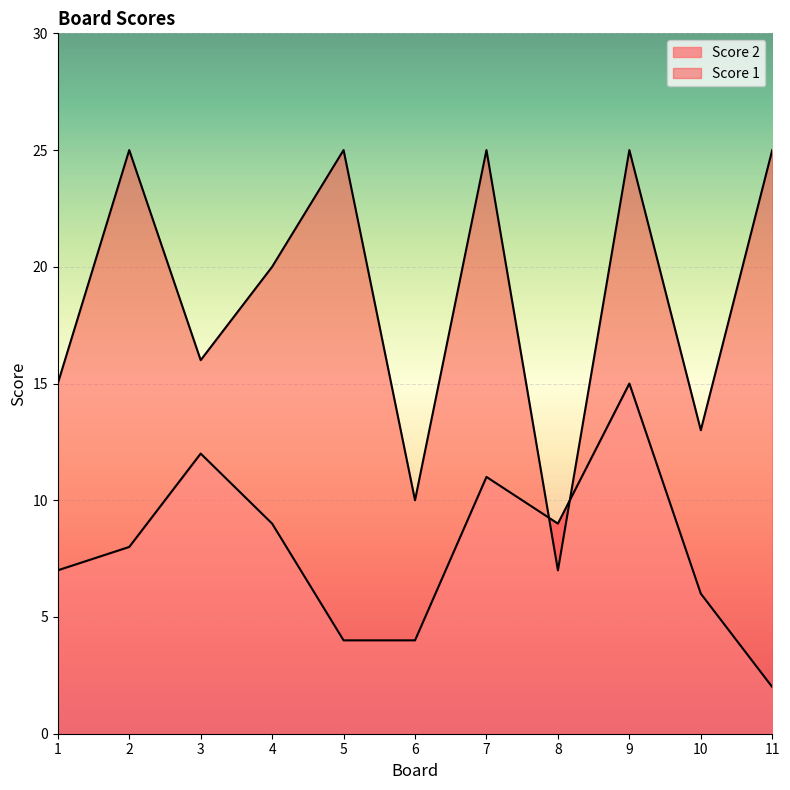

Rank the series by their average value, from lowest to highest.

Score 2, Score 1